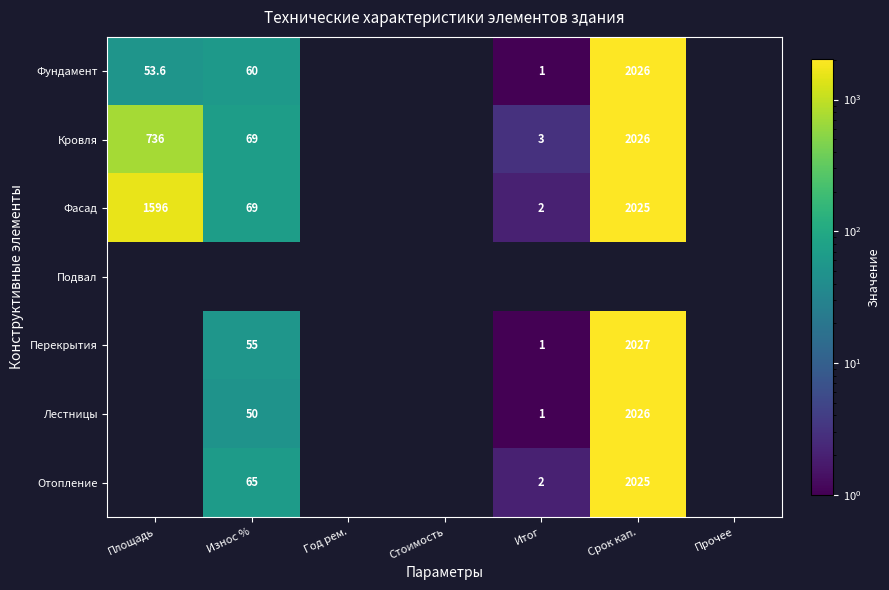

True or false: Кровля has a value of 1292.2 at Площадь.

False